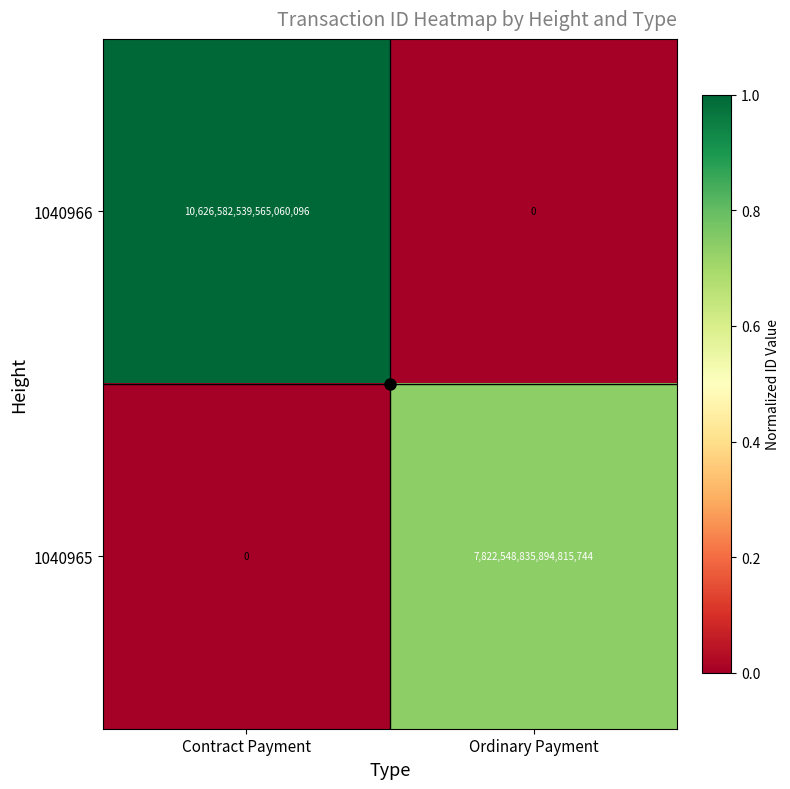

Is it true that 1040965 equals 0 at Contract Payment?

True